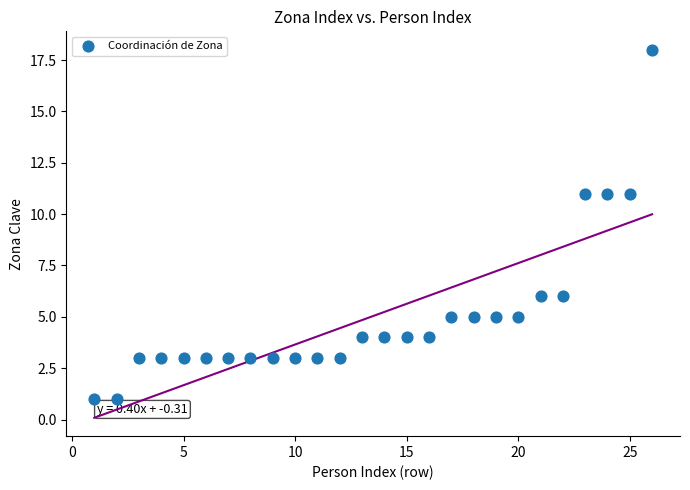

What is the range of Y values (max minus min)?

17